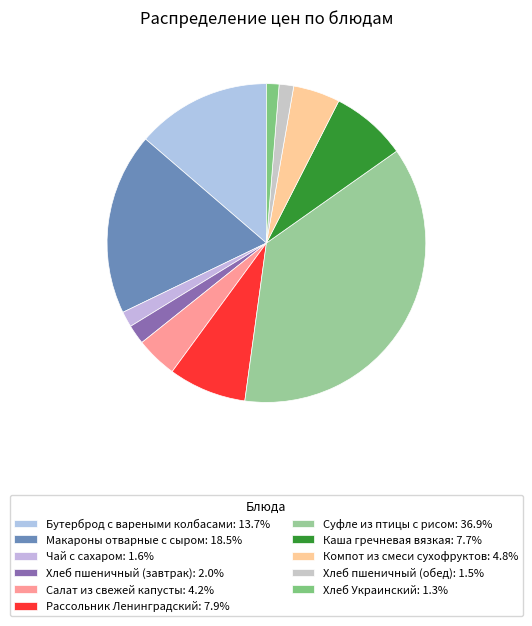

Is Компот из смеси сухофруктов the majority of the pie?

No